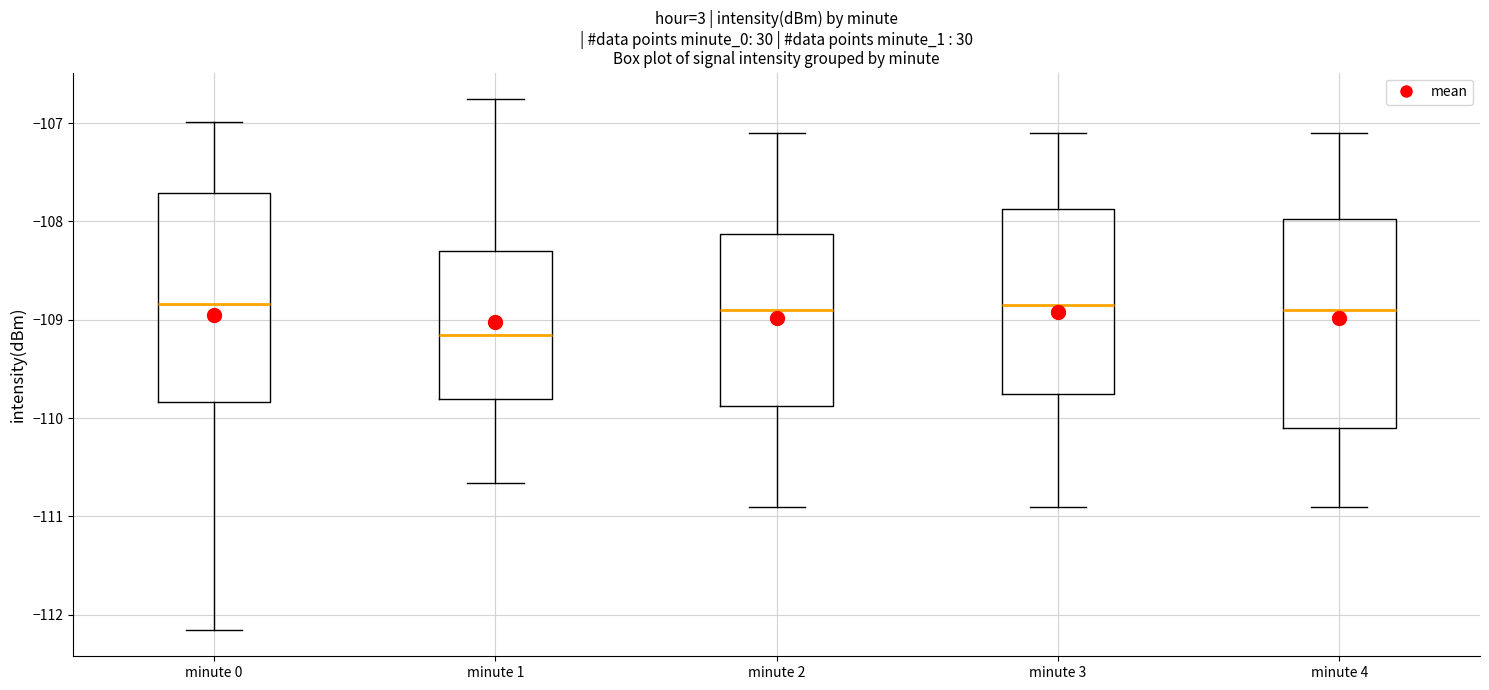

Reading left to right, read every box against the y-axis: the position of its median line, the range the box covers, and the ends of its whiskers. The values are not printed on the chart, so give them approximately, as read against the axis.

minute 0: median -108.8, box -109.8 to -107.7, whiskers -112.2 to -107.0
minute 1: median -109.1, box -109.8 to -108.3, whiskers -110.7 to -106.8
minute 2: median -108.9, box -109.9 to -108.1, whiskers -110.9 to -107.1
minute 3: median -108.8, box -109.7 to -107.9, whiskers -110.9 to -107.1
minute 4: median -108.9, box -110.1 to -108.0, whiskers -110.9 to -107.1